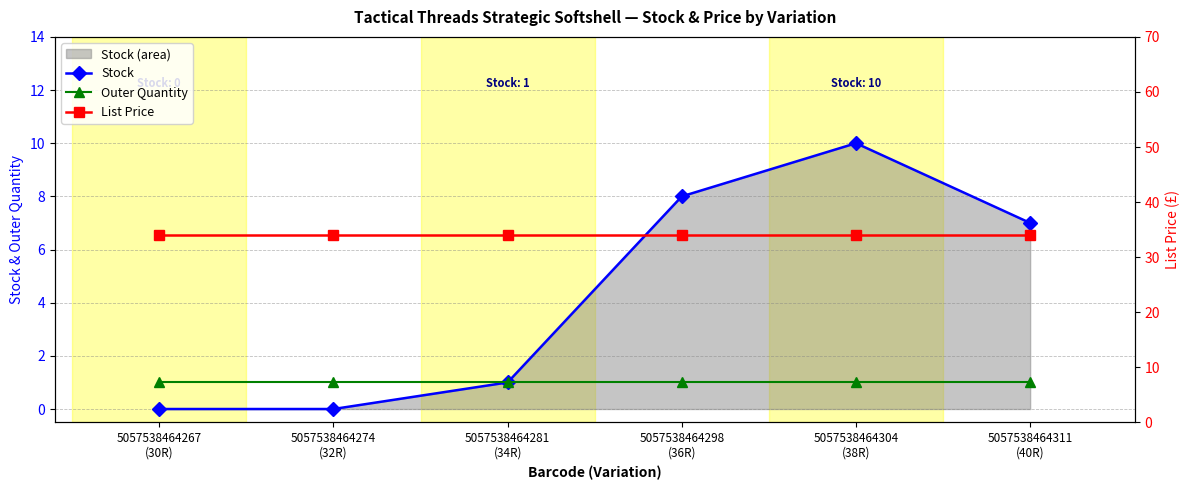

Does the chart display data point markers on the line(s)?

Yes